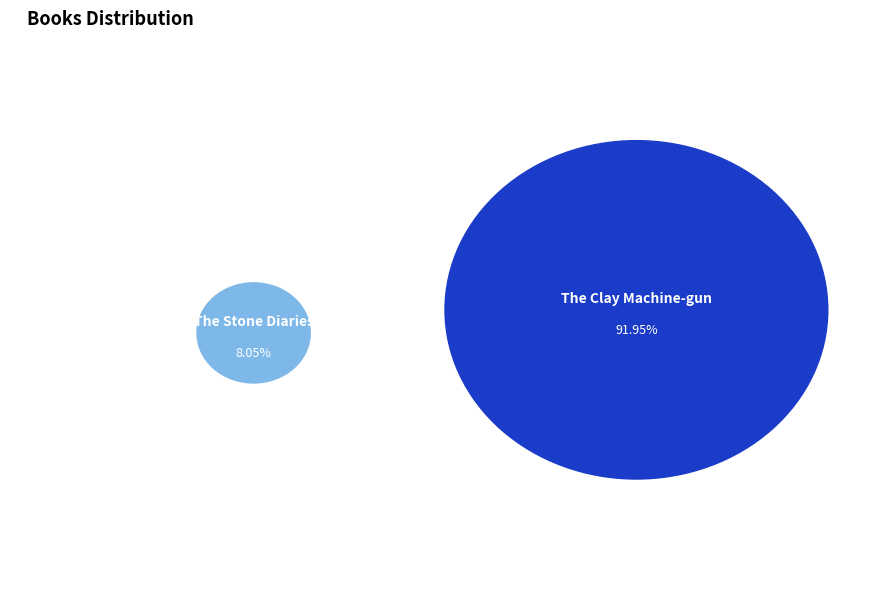

To the nearest percent, what portion does The Clay Machine-gun represent?

92%